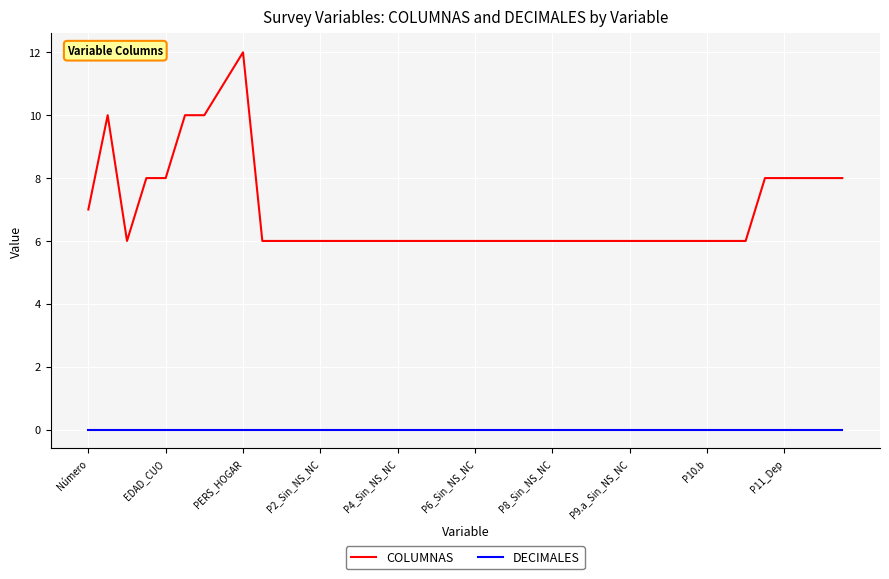

List the series in order of their peak value, lowest first.

DECIMALES, COLUMNAS